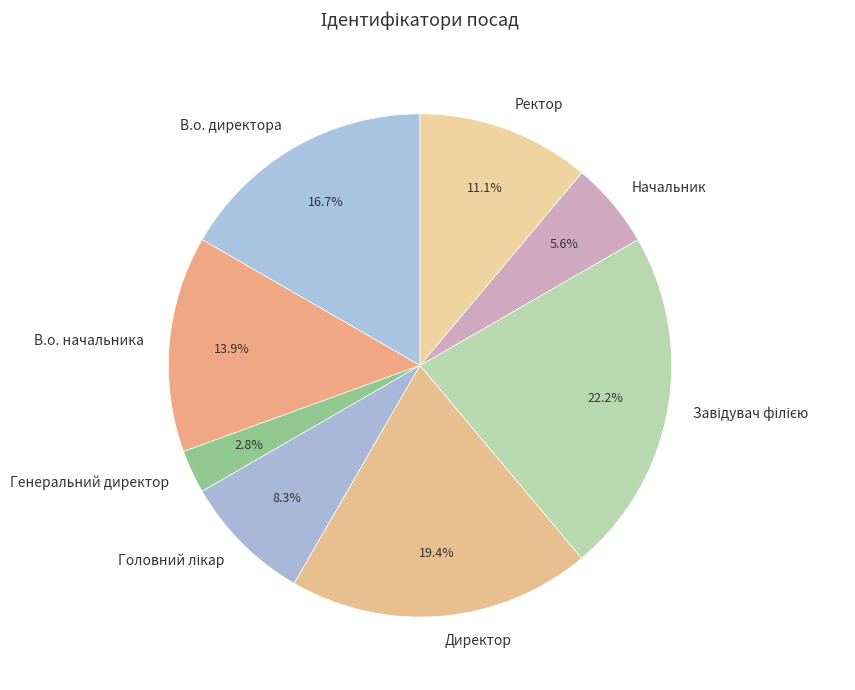

What is the total percentage of Директор and Начальник?

25.0%